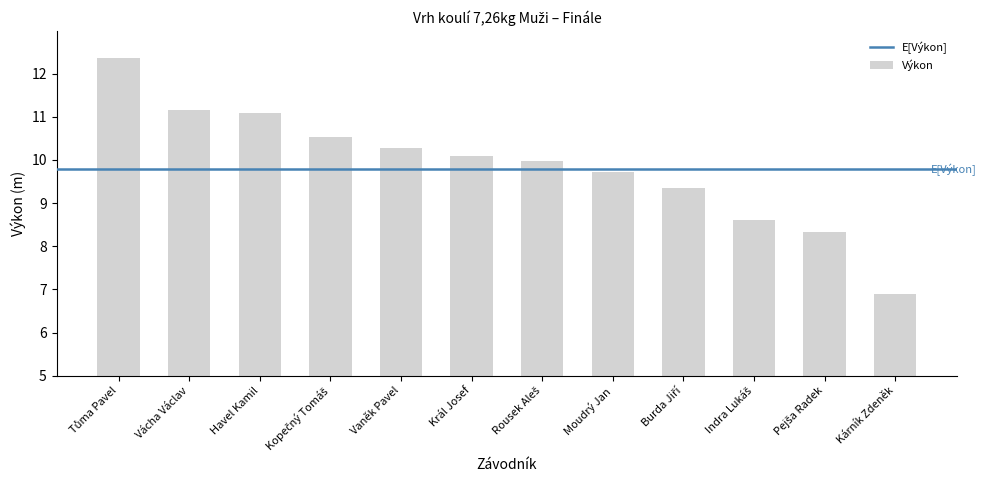

What is the difference between the maximum and minimum values?

5.5